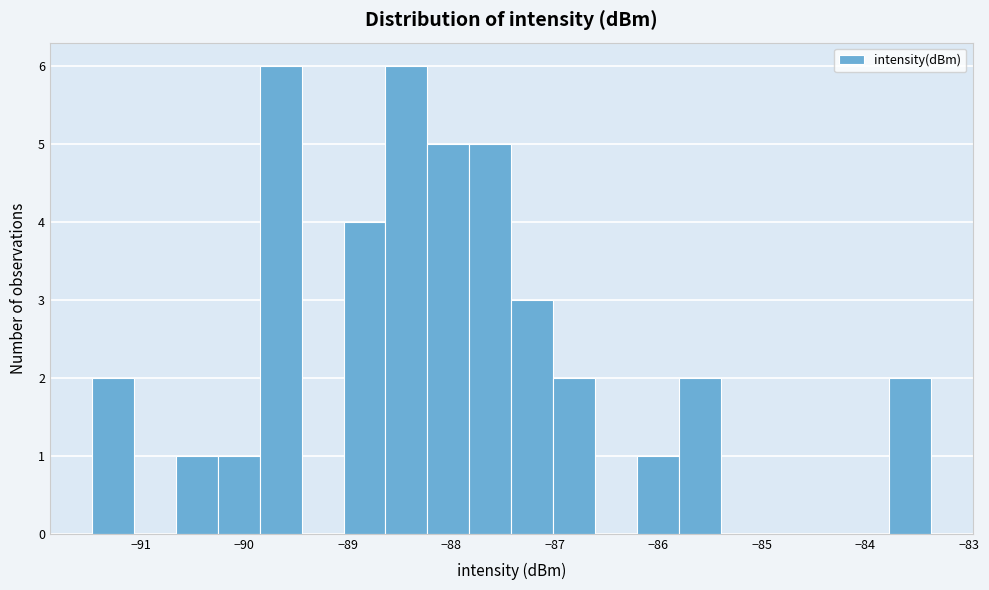

Reading left to right, transcribe this chart: for each bar, give the range it covers on the x-axis and its height. Neither the bar edges nor the heights are printed on the chart, so give them approximately, as read against the axes.

-91.5 to -91.1: 2
-91.1 to -90.7: 0
-90.7 to -90.3: 1
-90.3 to -89.8: 1
-89.8 to -89.4: 6
-89.4 to -89.0: 0
-89.0 to -88.6: 4
-88.6 to -88.2: 6
-88.2 to -87.8: 5
-87.8 to -87.4: 5
-87.4 to -87.0: 3
-87.0 to -86.6: 2
-86.6 to -86.2: 0
-86.2 to -85.8: 1
-85.8 to -85.4: 2
-85.4 to -85.0: 0
-85.0 to -84.6: 0
-84.6 to -84.2: 0
-84.2 to -83.8: 0
-83.8 to -83.4: 2